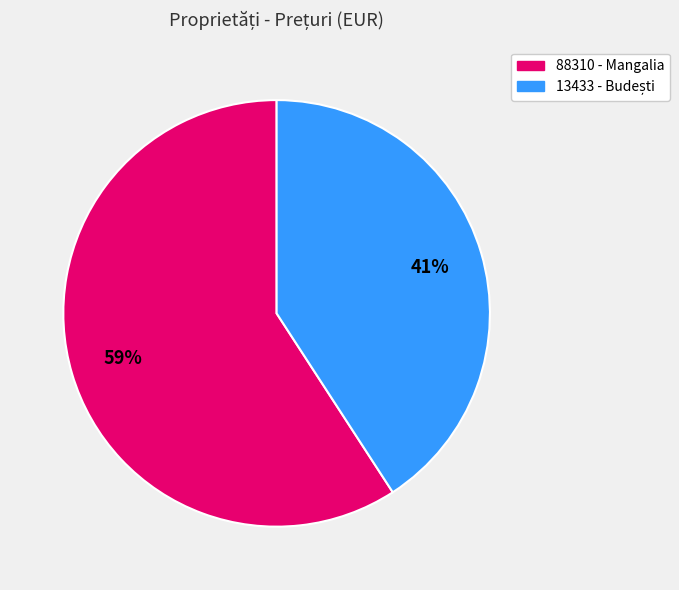

To the nearest percent, what is the difference between the largest and smallest slice percentages?

18%